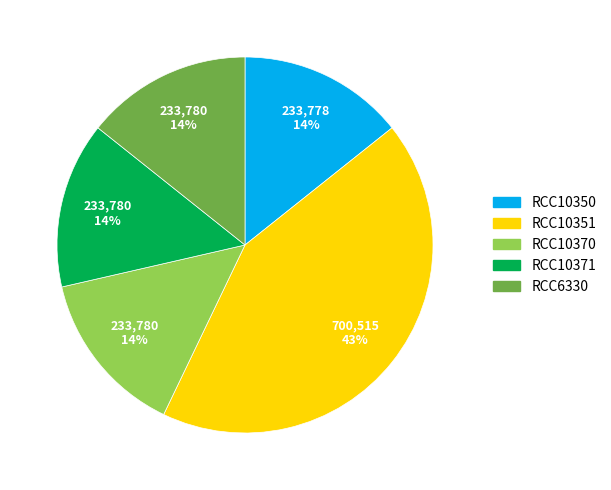

What is the largest slice in the pie chart?

RCC10351